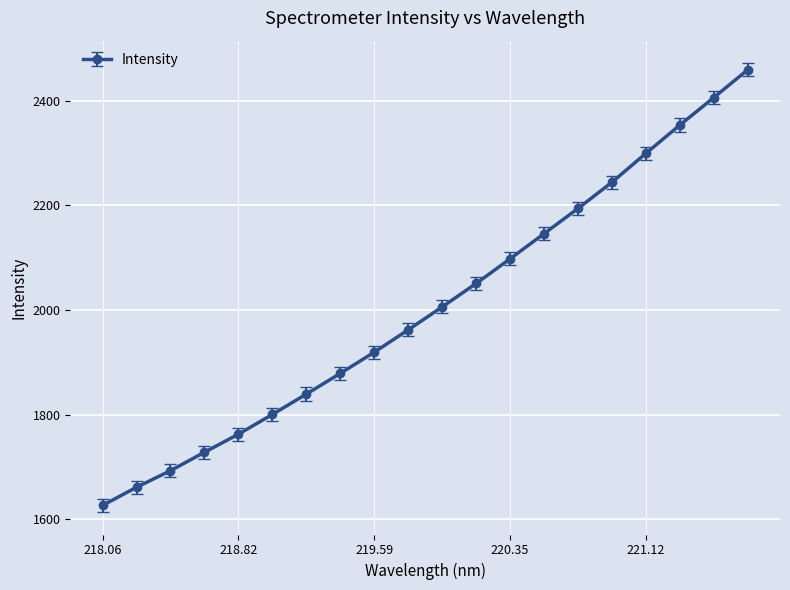

True or false: the data has more than 1 interior local peaks.

False